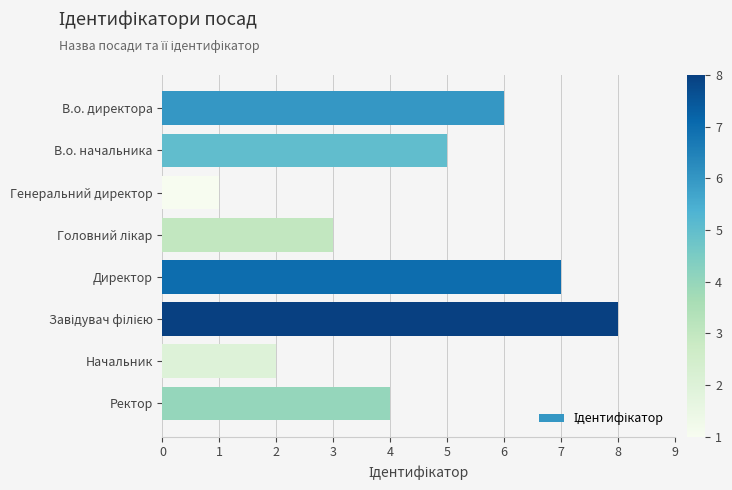

Reading top to bottom, transcribe all the data shown in this chart.

6	5	1	3	7	8	2	4